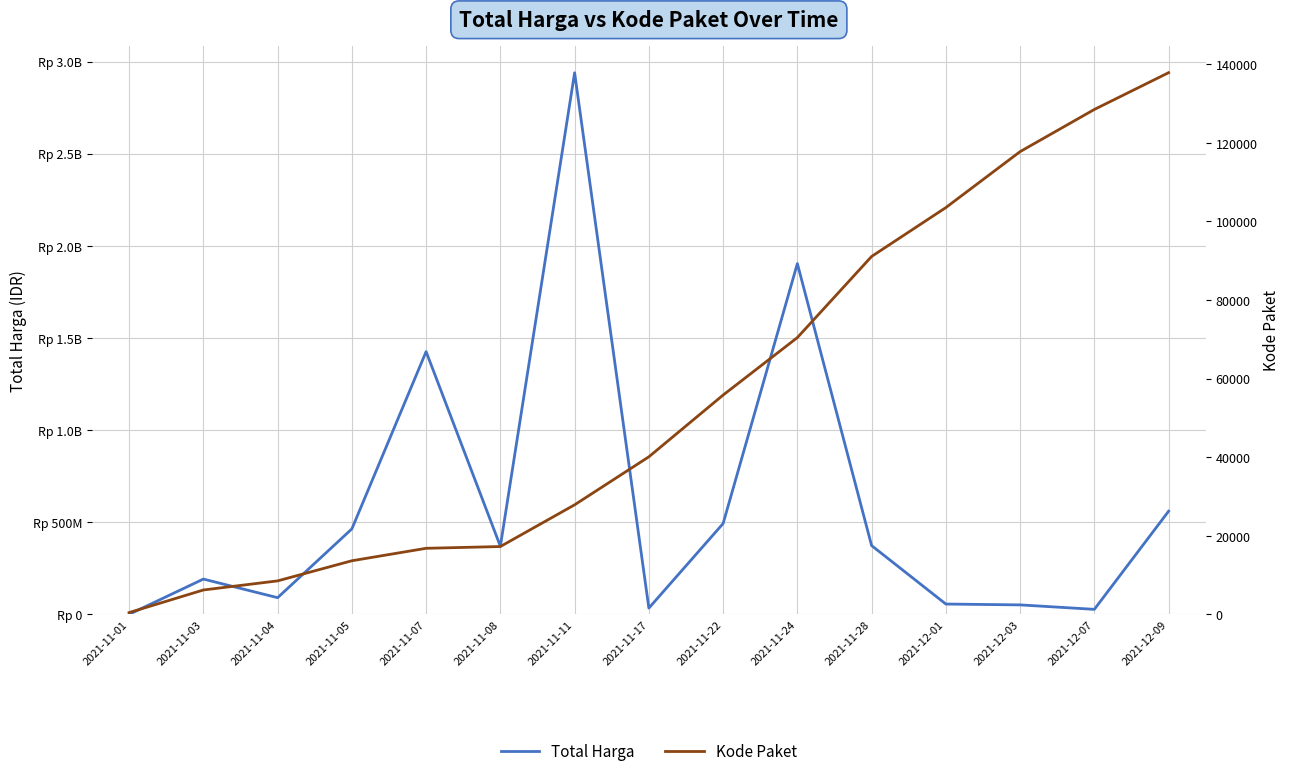

What is the greatest value displayed?

2938953240